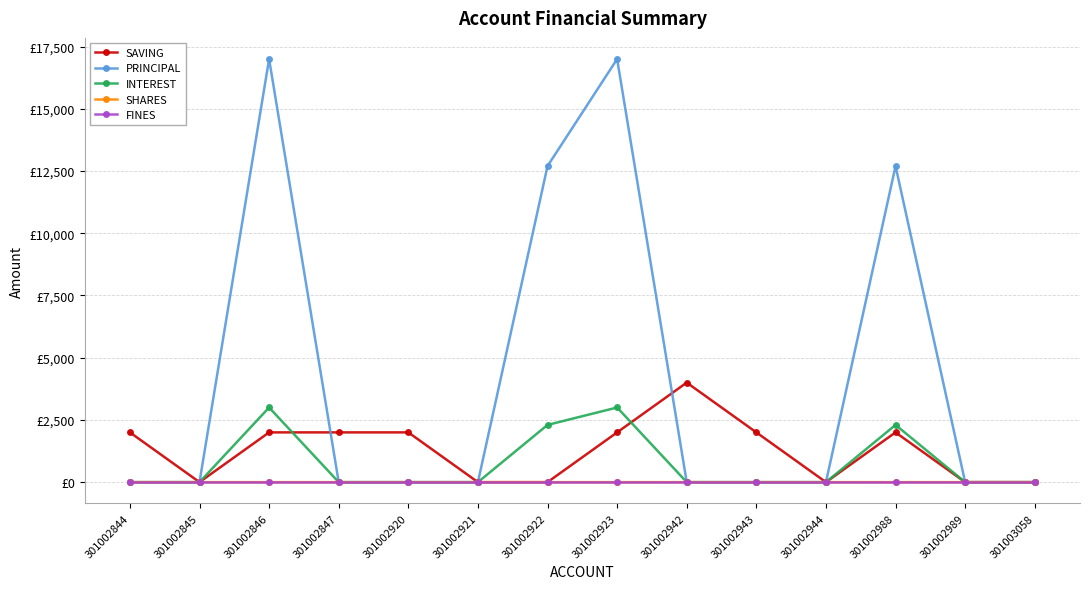

Reading left to right, extract all data points from this chart.

SAVING: 2000	0	2000	2000	2000	0	0	2000	4000	2000	0	2000	0	0
PRINCIPAL: 0	0	17000	0	0	0	12700	17000	0	0	0	12700	0	0
INTEREST: 0	0	3000	0	0	0	2300	3000	0	0	0	2300	0	0
SHARES: 1	0	0	0	0	0	0	0	0	0	0	0	0	0
FINES: 0	0	0	0	0	0	0	0	0	0	0	0	0	0